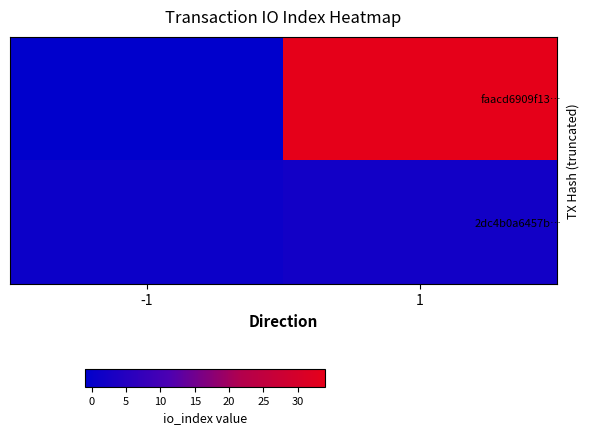

List the series in order of their peak value, highest first.

faacd6909f13…, 2dc4b0a6457b…